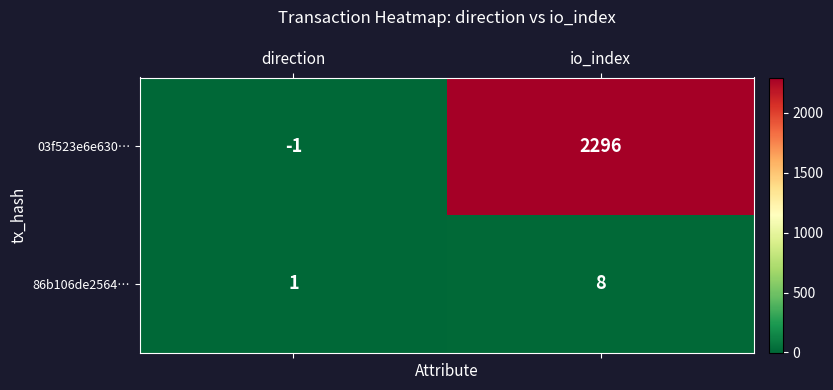

Which category has the highest value across all series?

io_index